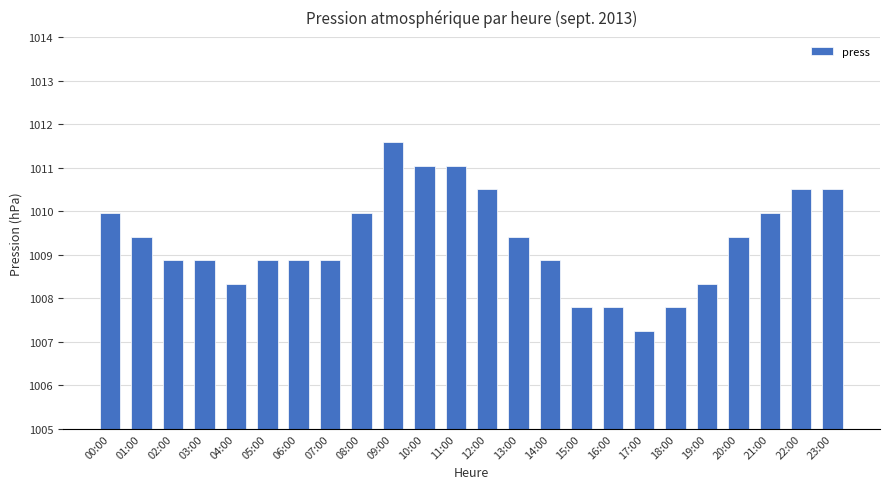

What is the sum of the values at 06:00 and 09:00?

2020.5